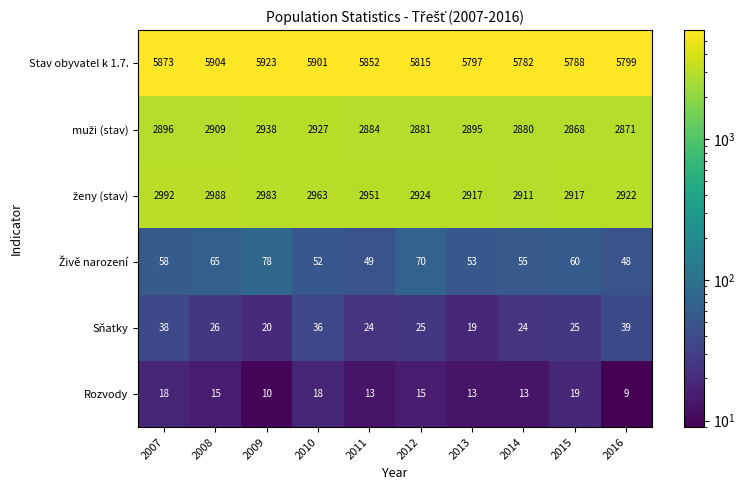

Where does the Rozvody series first go above 15?

2007